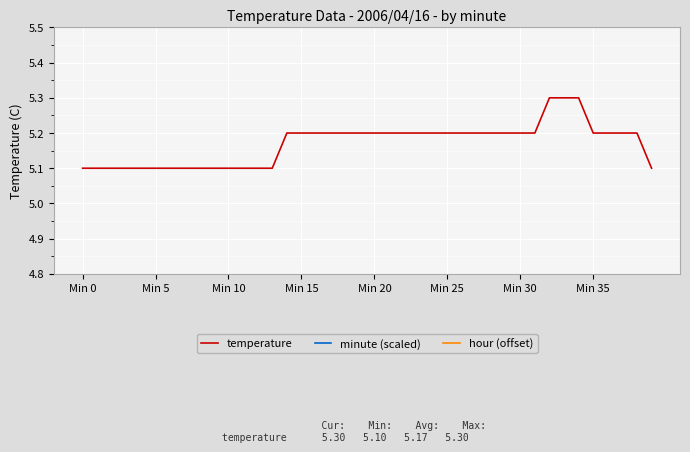

What is the sum of all temperature values?

206.8